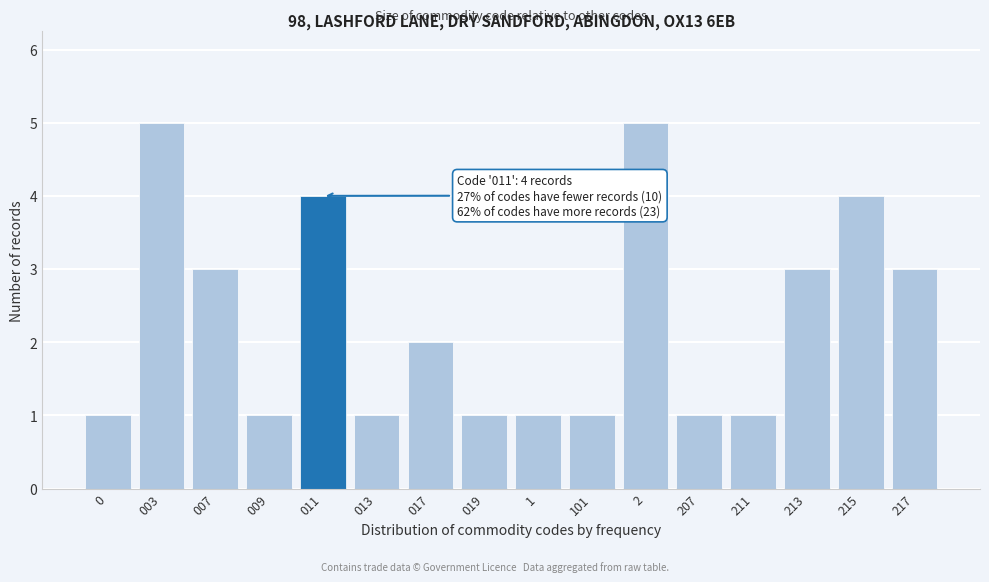

Reading left to right, extract all data points from this chart.

0=1	003=5	007=3	009=1	011=4	013=1	017=2	019=1	1=1	101=1	2=5	207=1	211=1	213=3	215=4	217=3